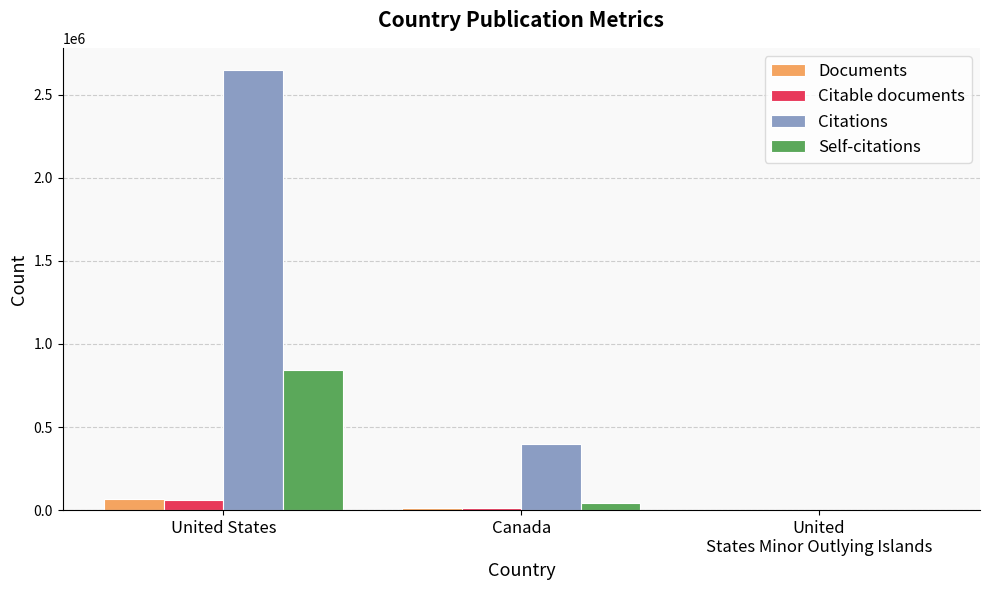

Which category has the highest value in the Citable documents series?

United States